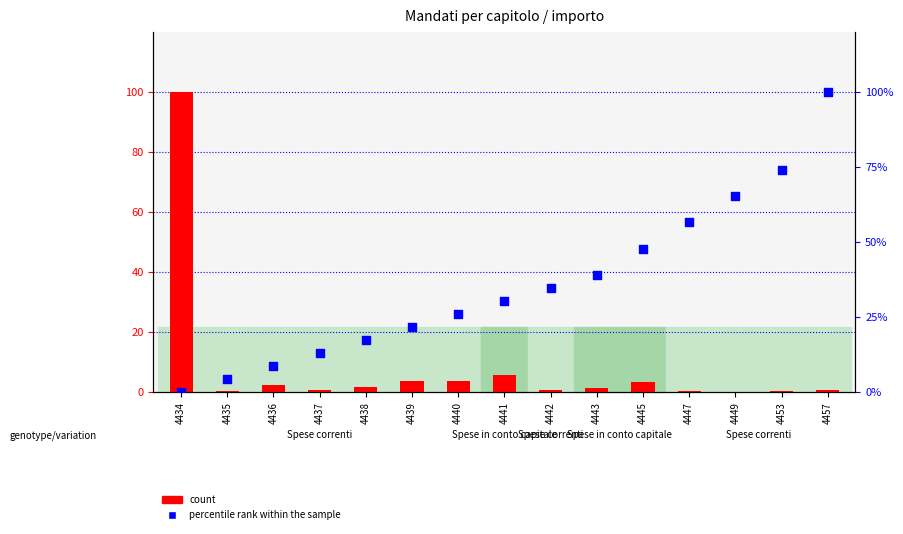

What is the total value across all series at 4449?

65.4